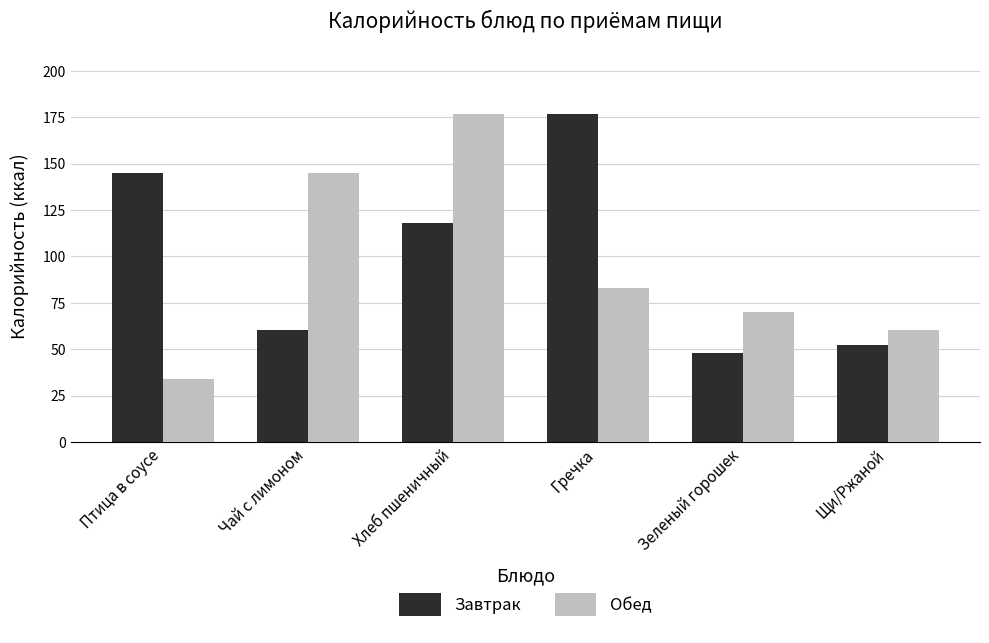

What is the total value across all series at Щи/Ржаной?

112.5